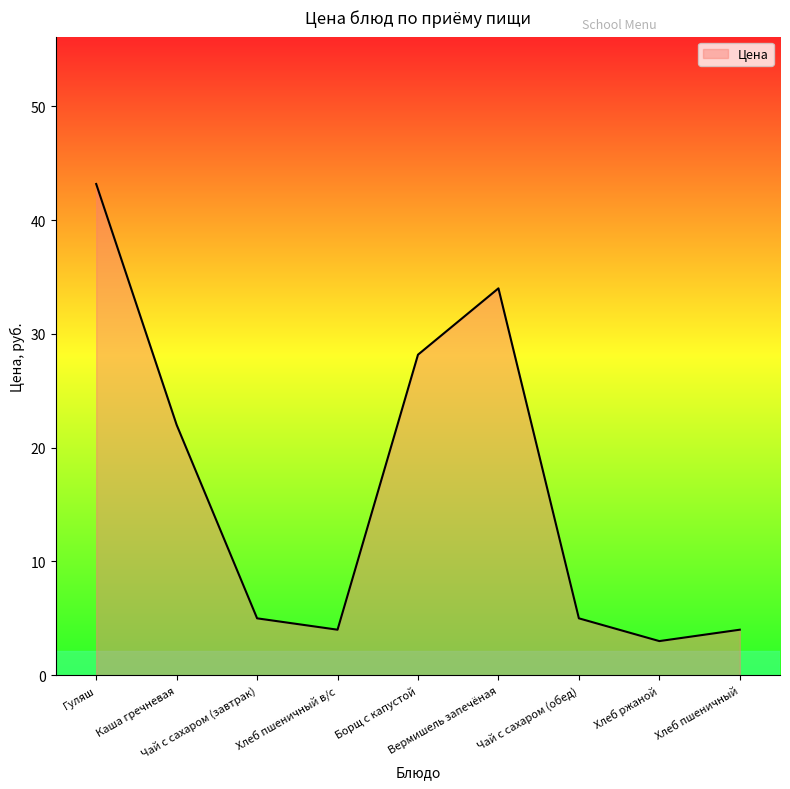

Reading right to left, list all the values displayed in this chart.

4.0	3.0	5.0	34.0	28.2	4.0	5.0	22.0	43.2